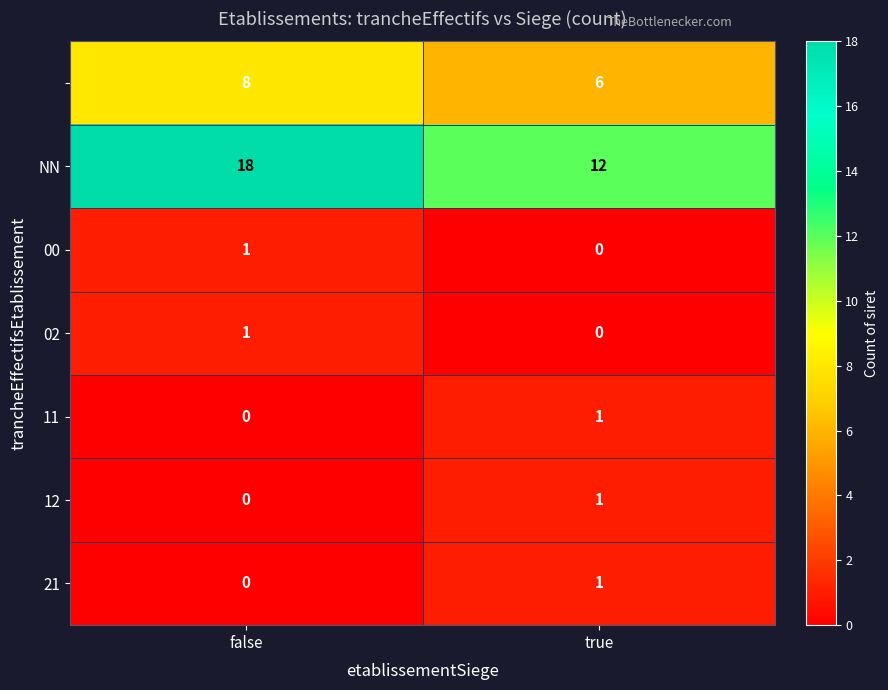

What is the total value across all series at false?

28